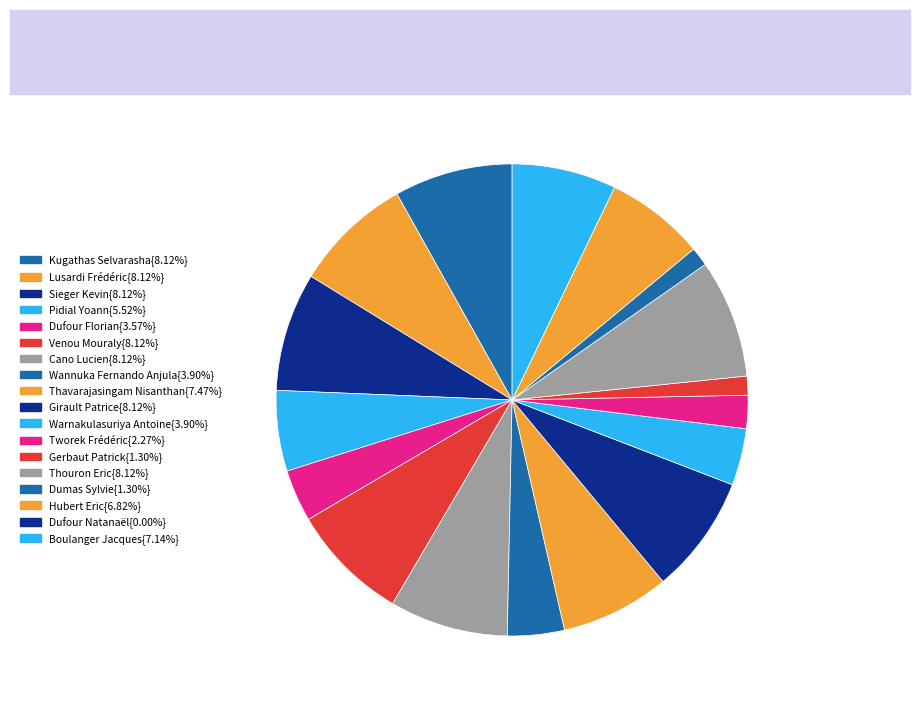

How many segments does this pie chart have?

18